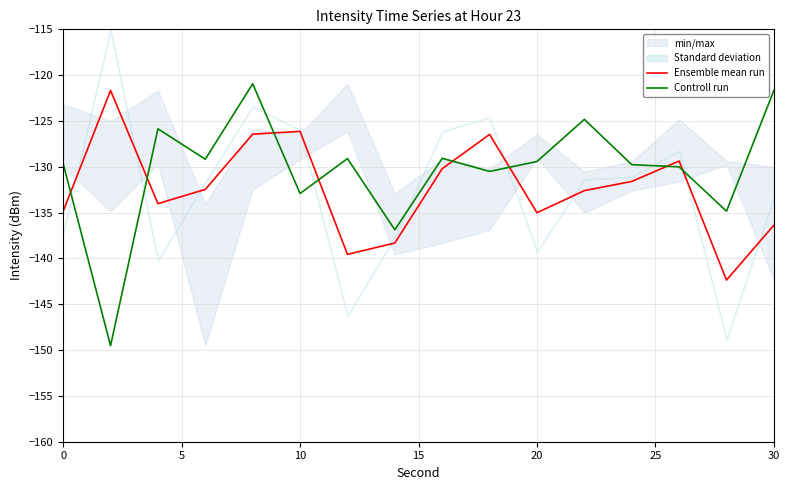

Reading left to right, extract all data points from this chart.

Ensemble mean run: -134.8	-121.7	-134.0	-132.5	-126.4	-126.1	-139.6	-138.3	-130.2	-126.5	-135.0	-132.6	-131.6	-129.4	-142.4	-136.4
Controll run: -129.7	-149.5	-125.9	-129.2	-120.9	-132.9	-129.1	-136.9	-129.1	-130.5	-129.4	-124.8	-129.8	-130.0	-134.8	-121.7